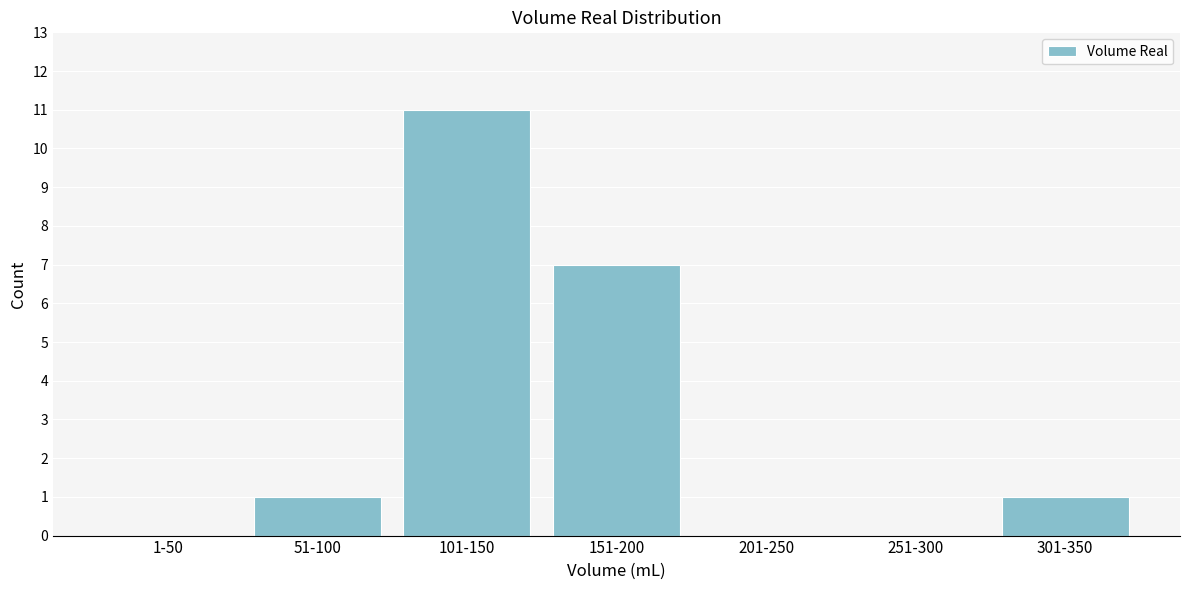

Reading left to right, list all the values displayed in this chart.

1-50=0	51-100=1	101-150=11	151-200=7	201-250=0	251-300=0	301-350=1